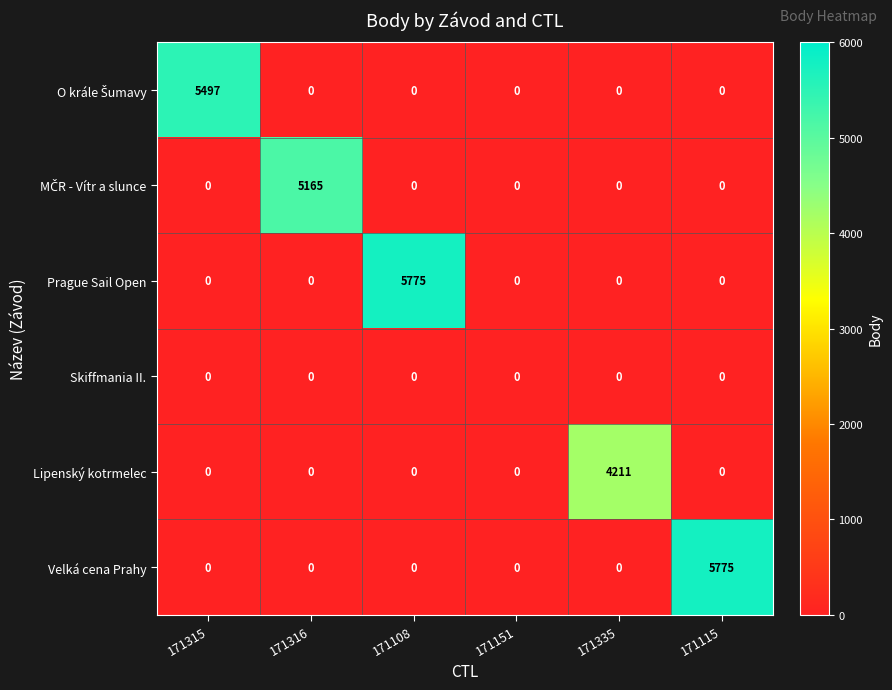

At how many categories does at least one series exceed 1765?

5